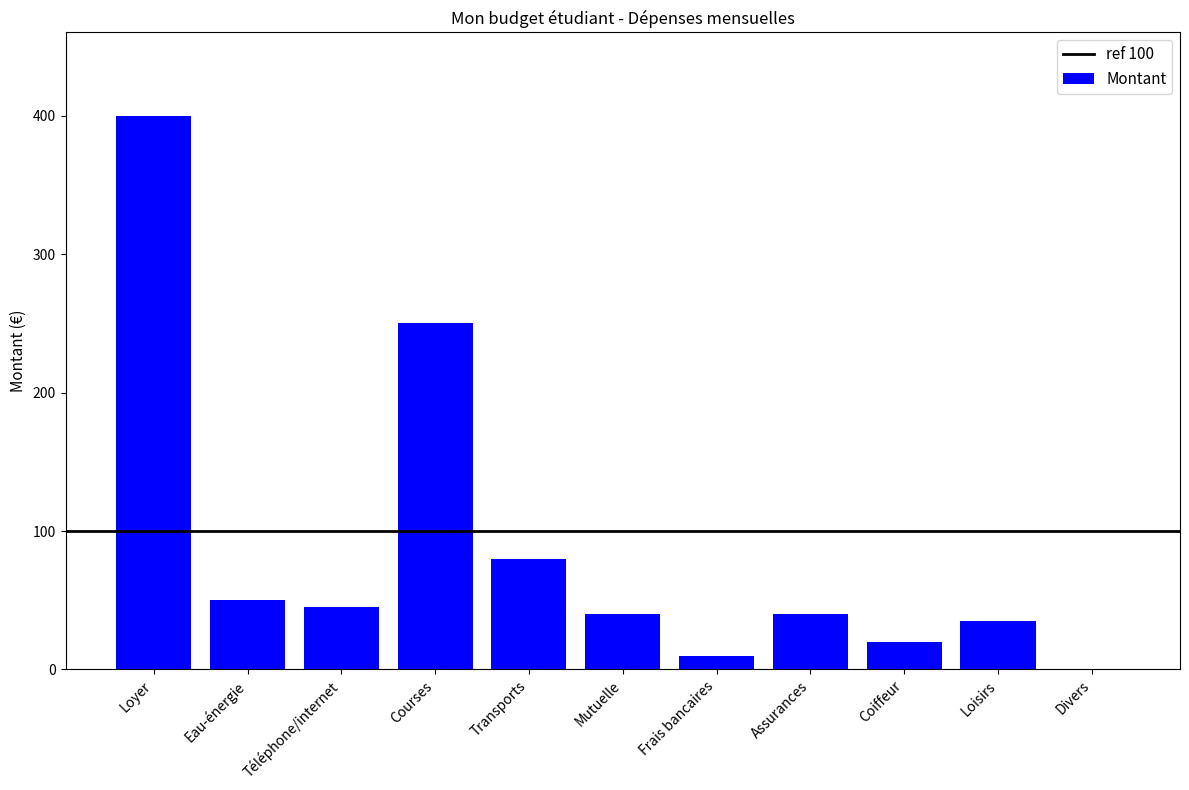

At which label is the value closest to 200?

Courses